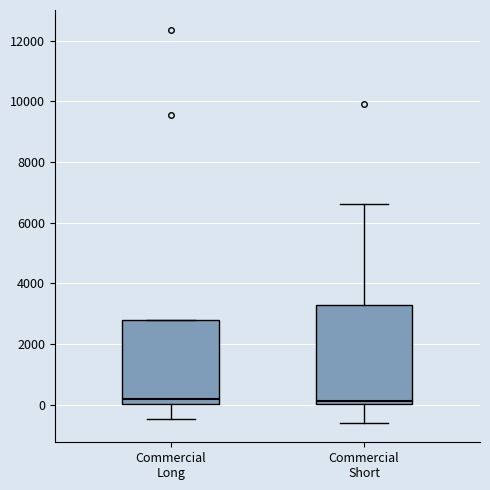

Which box is the tallest, from its lower edge to its upper edge?

Commercial Short